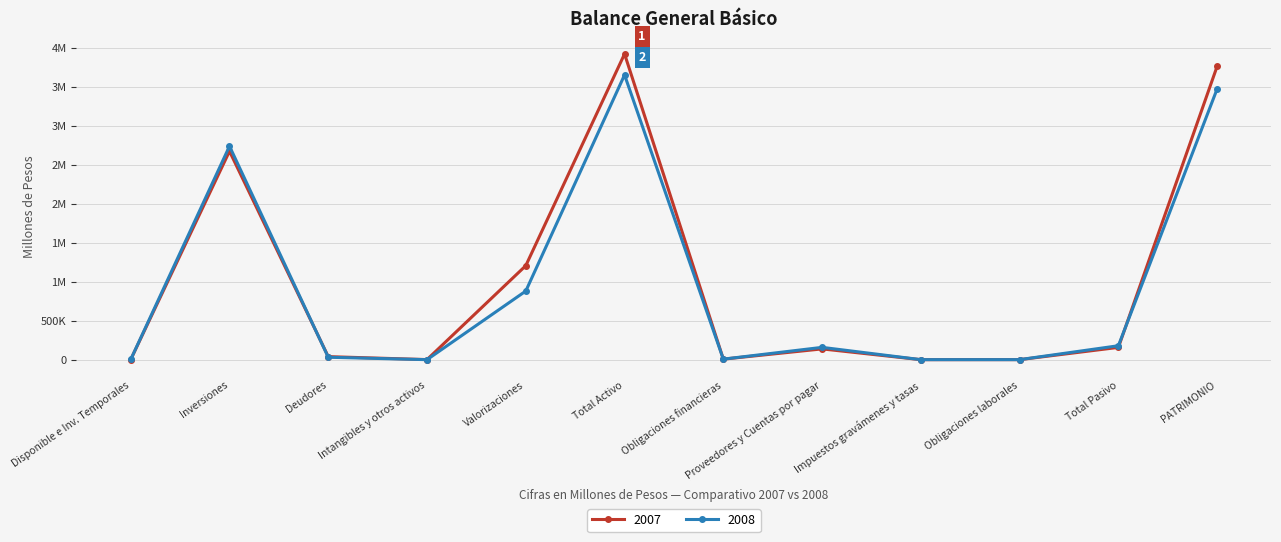

What is the total value across all series at Inversiones?

5416463